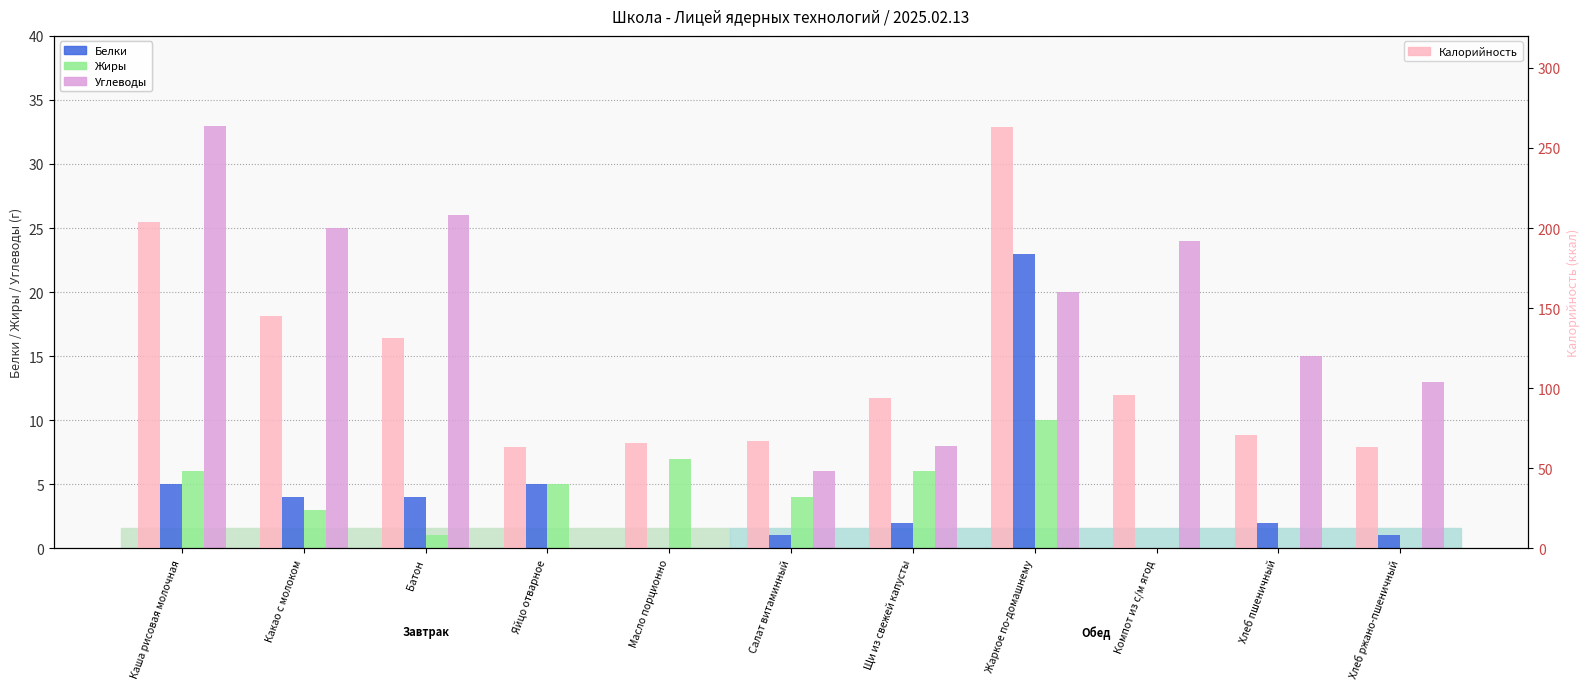

How many values in Жиры are above zero?

8